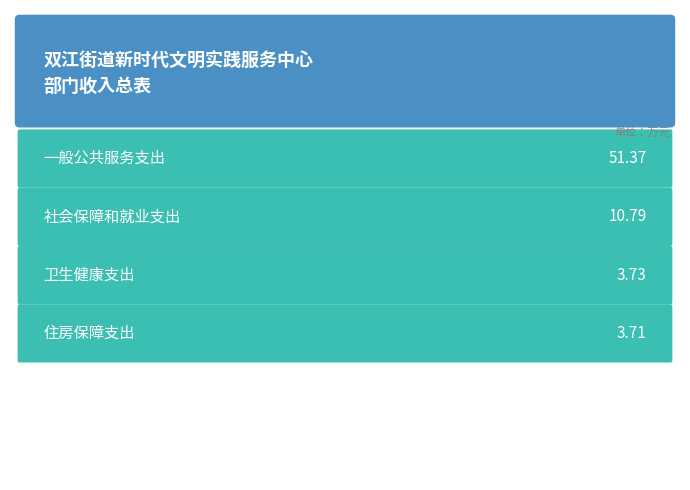

What is the difference between the maximum and minimum values?

47.7